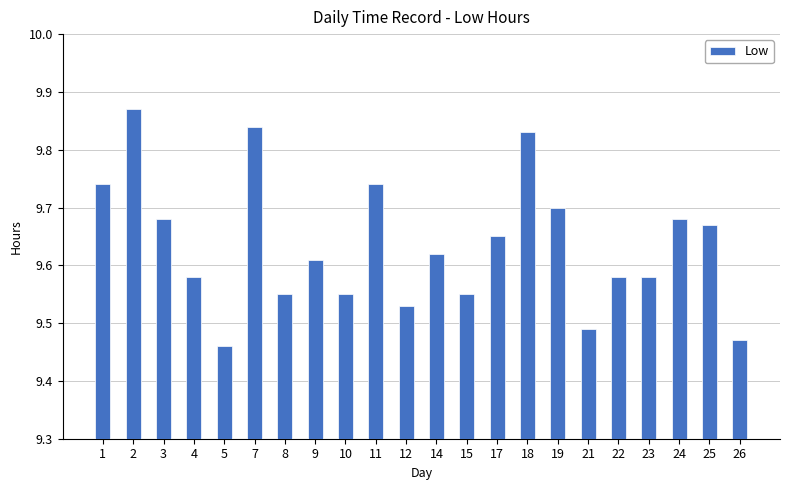

What is the sum of the values at 1 and 14?

19.4